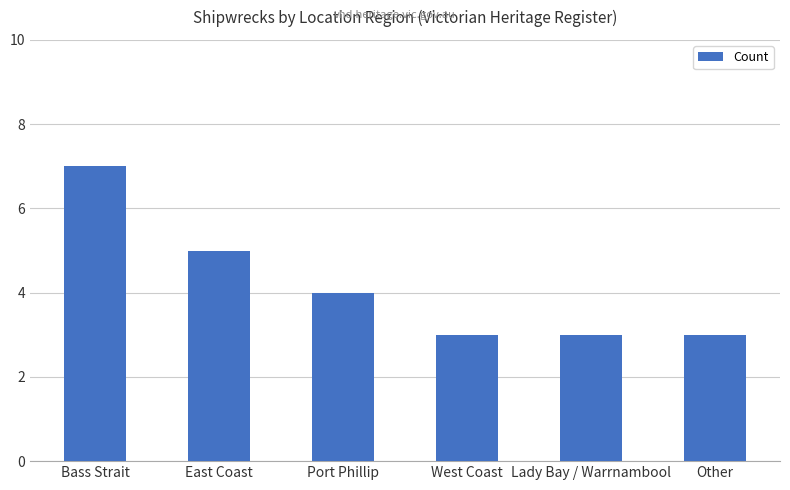

What is the value of the 4th bar from the left?

3